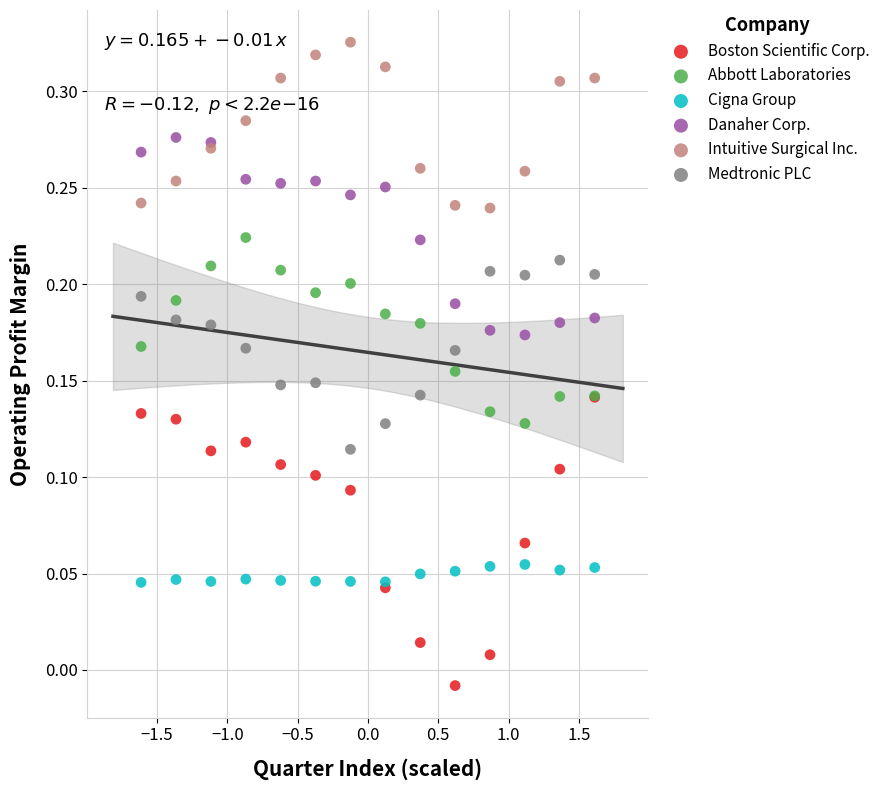

What are all the series names shown in the legend?

Boston Scientific Corp., Abbott Laboratories, Cigna Group, Danaher Corp., Intuitive Surgical Inc., Medtronic PLC